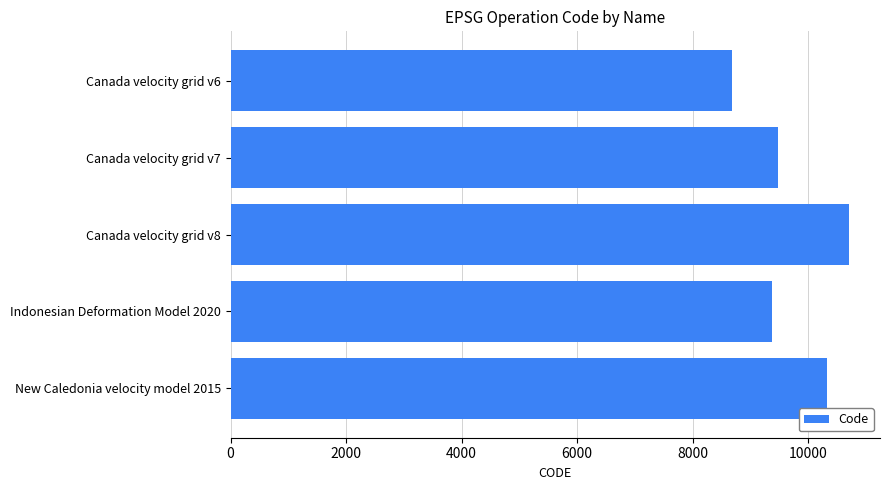

What is the greatest value displayed?

10707